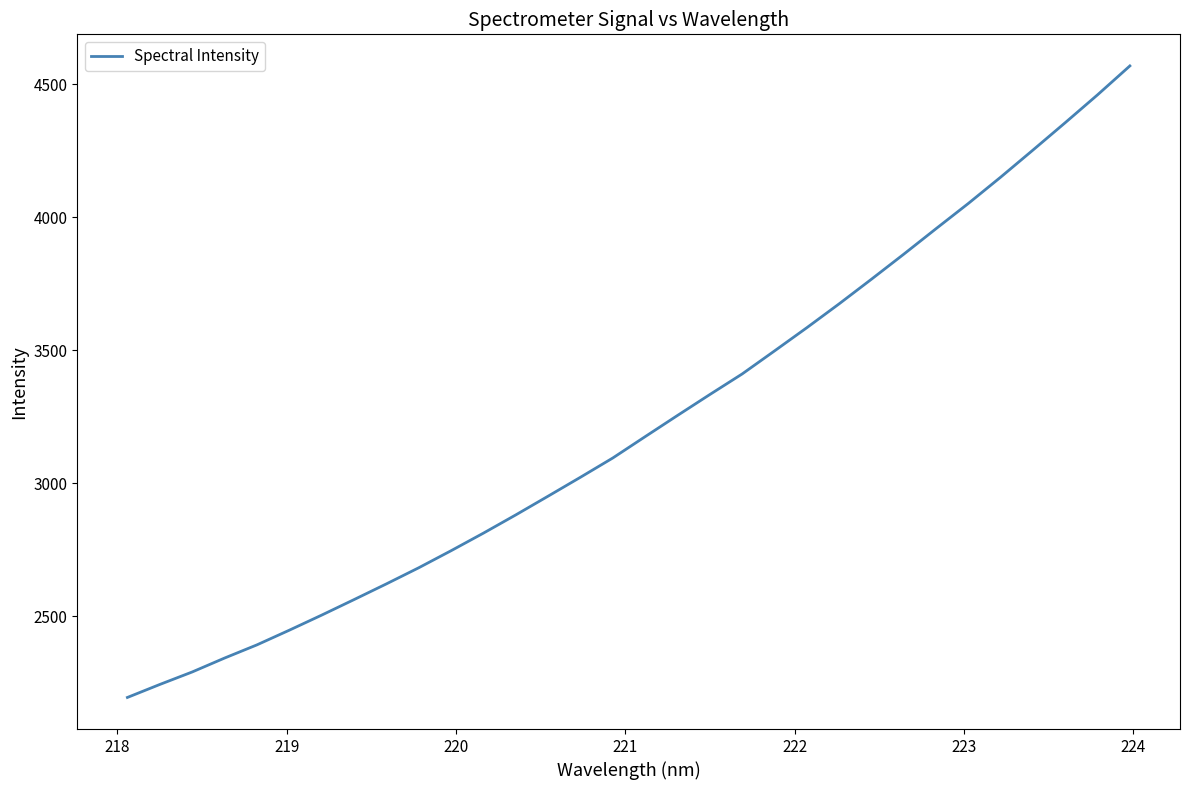

What is the maximum value shown in the chart?

4569.0